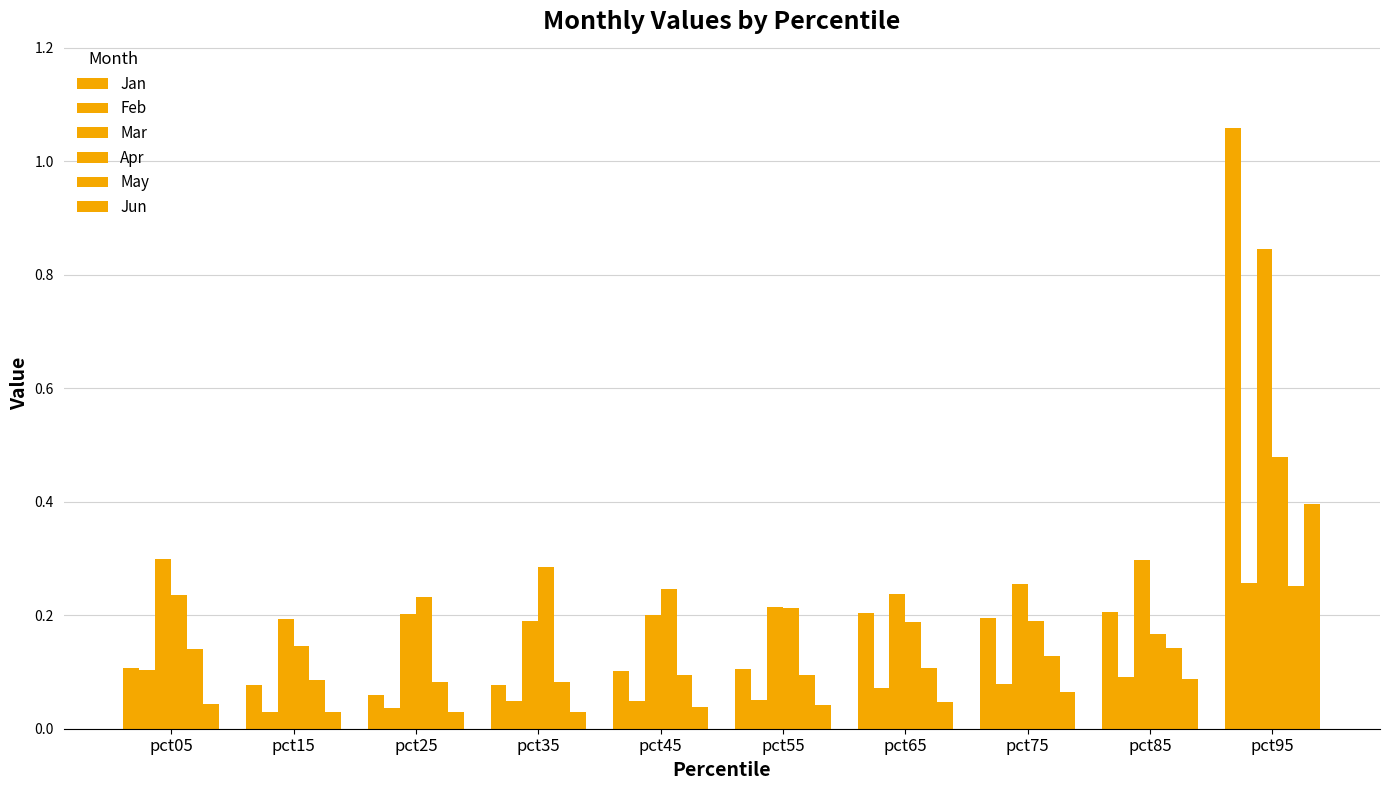

Rank the series by their maximum value, from lowest to highest.

May, Feb, Jun, Apr, Mar, Jan